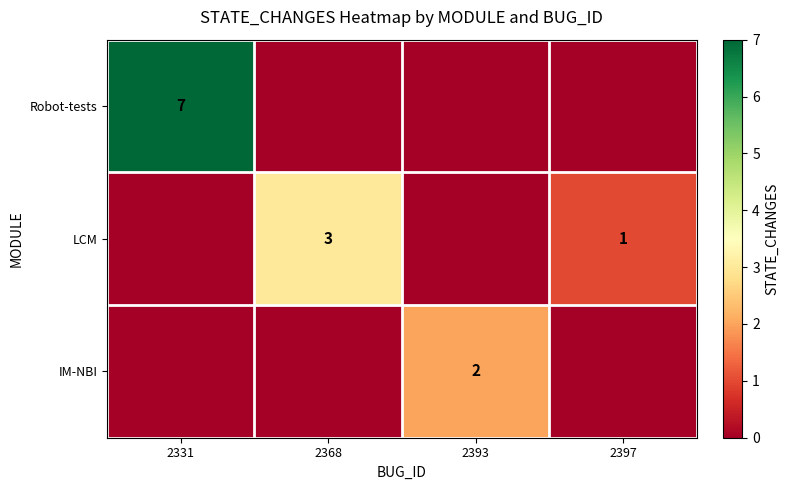

What is the difference between the highest and lowest values at 2397?

1